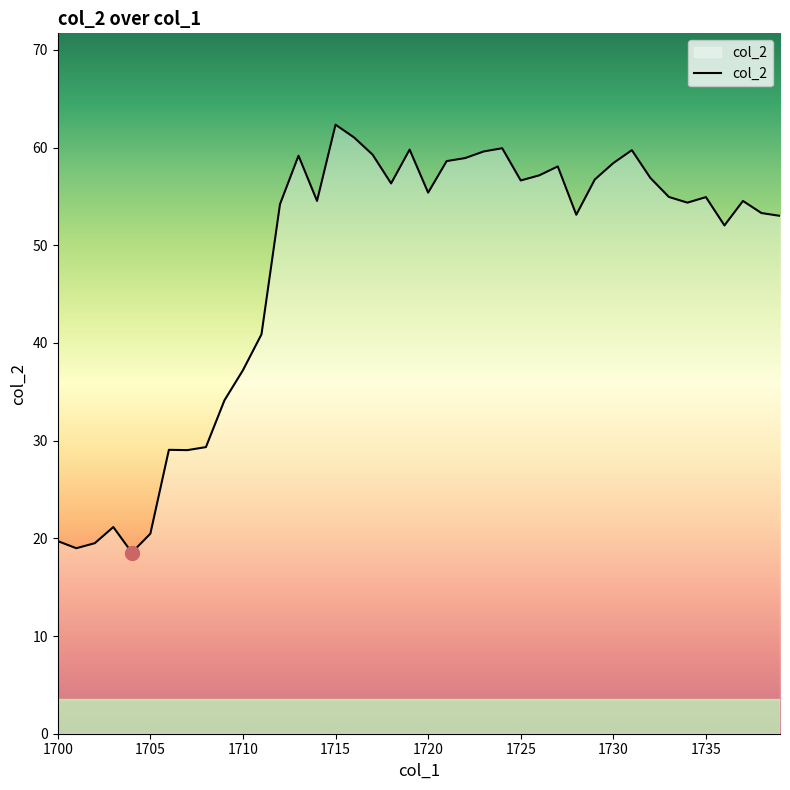

What is the greatest value displayed?

62.3